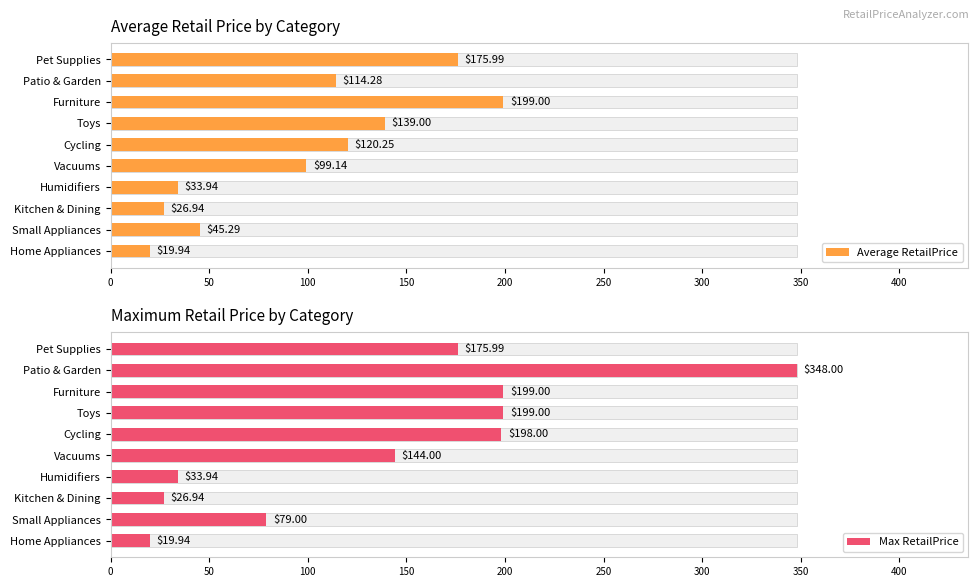

The Average RetailPrice series shows 139.0 at Toys. True or false?

True